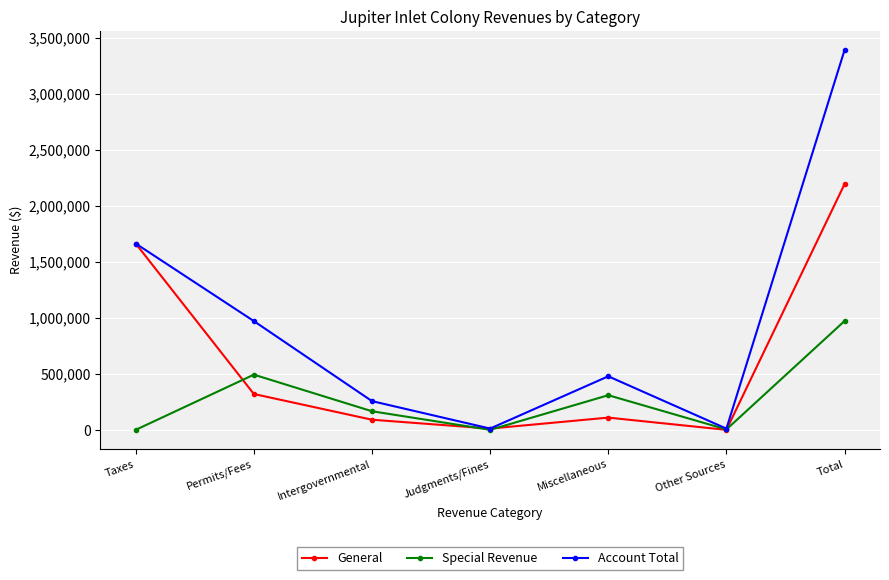

What is the label of the 7th point from the right?

Taxes